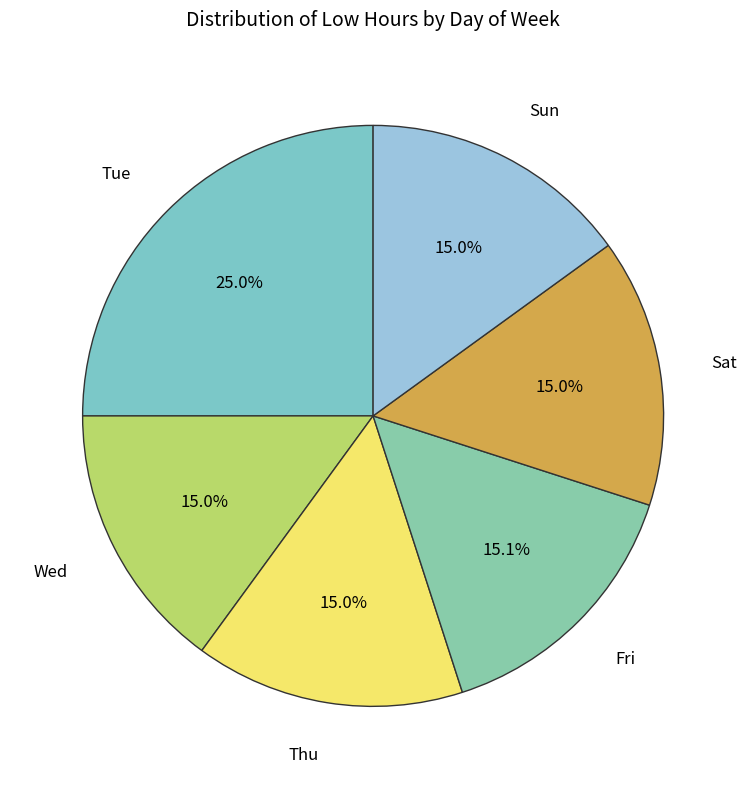

Is the sum of Wed and Tue greater than half?

No